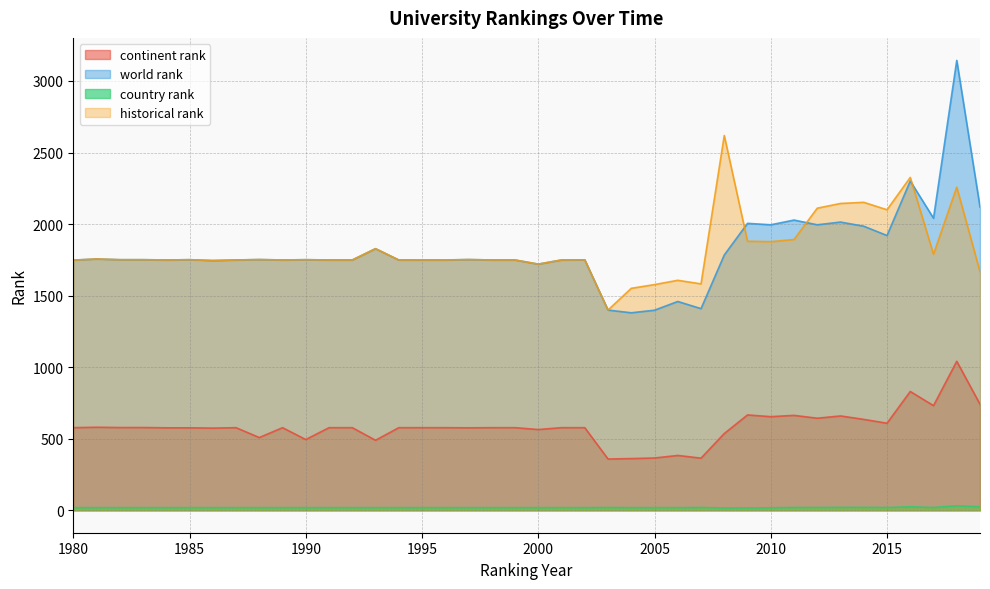

The value of continent rank at 1984 is 576. True or false?

True